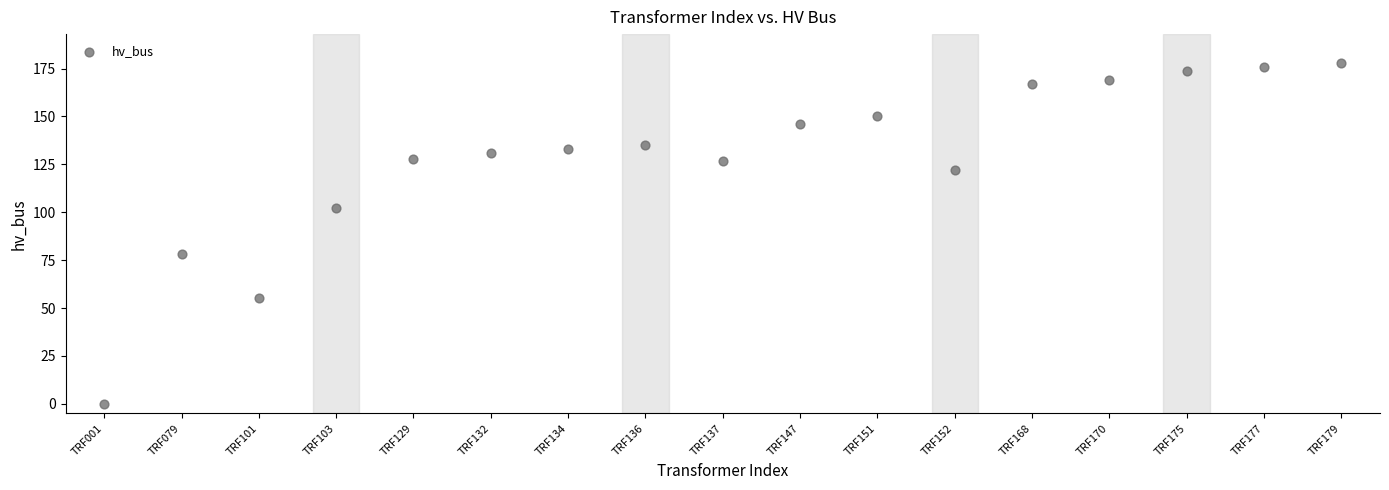

What is the range of Y values (max minus min)?

178